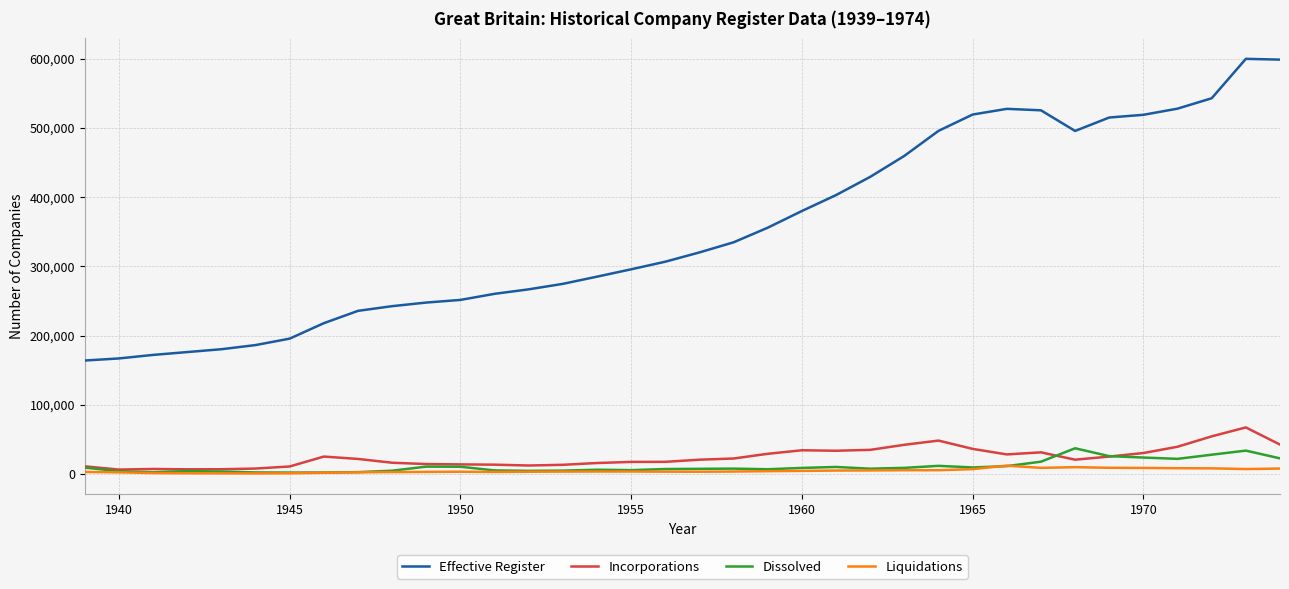

What is the highest value of the Dissolved series?

37200